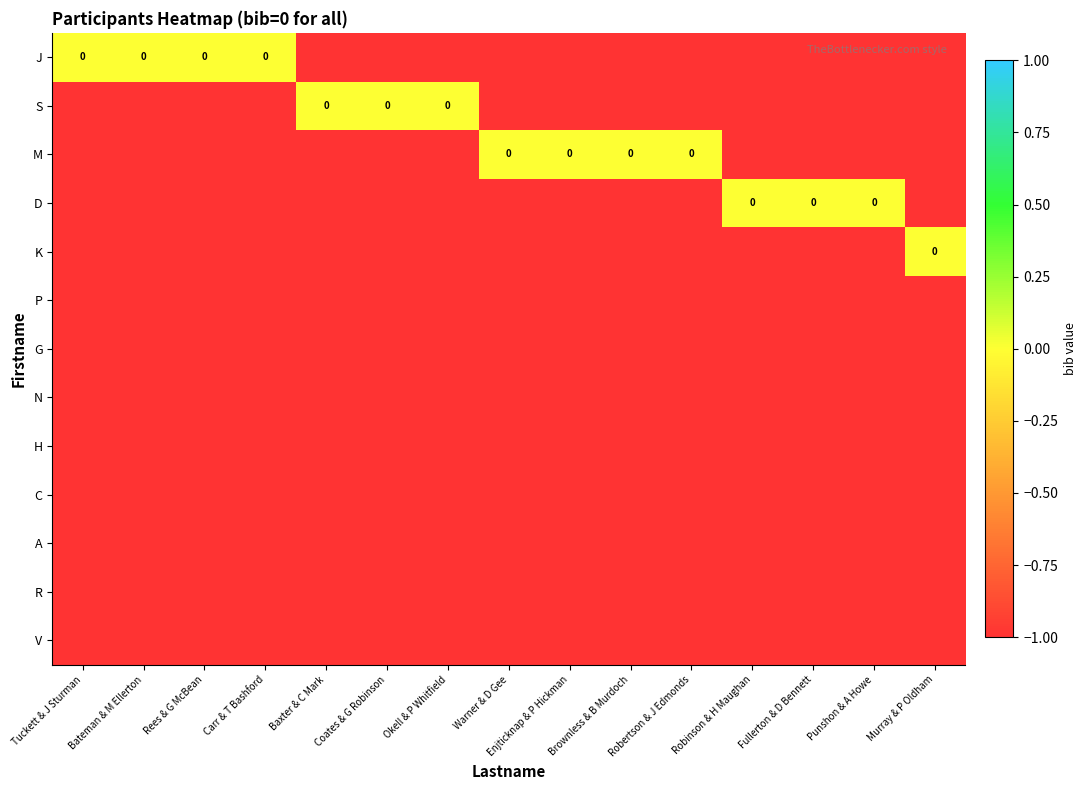

How many values in D are below zero?

12